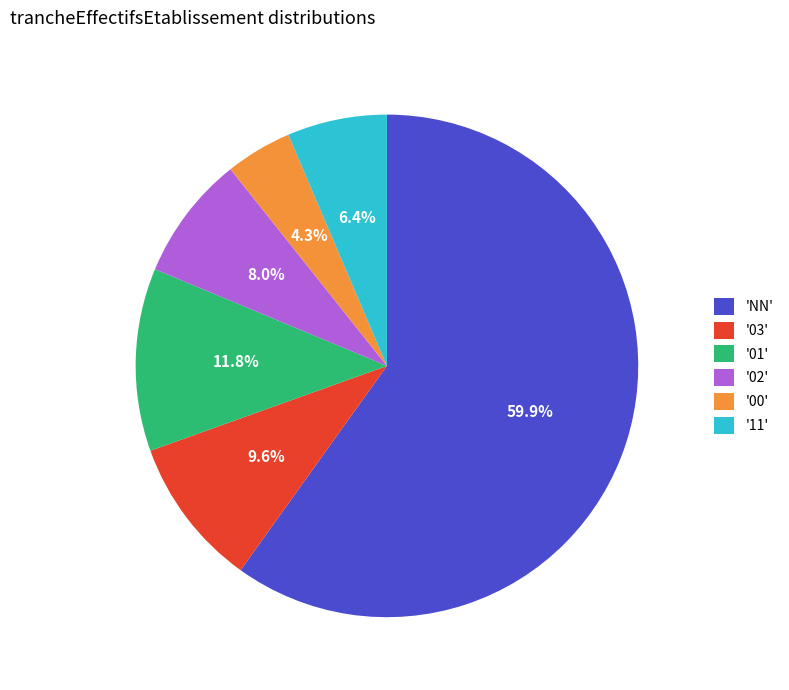

Do '02' and '01' together represent more than half of the pie?

No